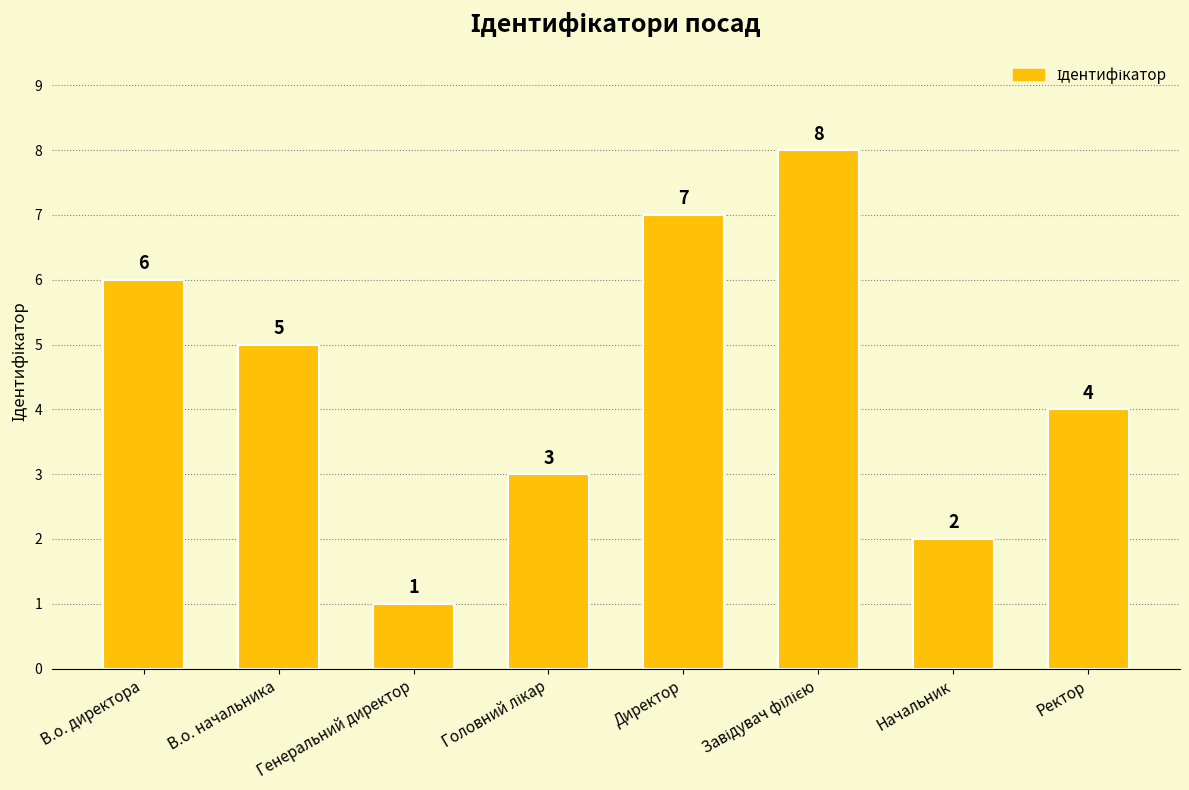

Between Начальник and Директор, which is larger?

Директор